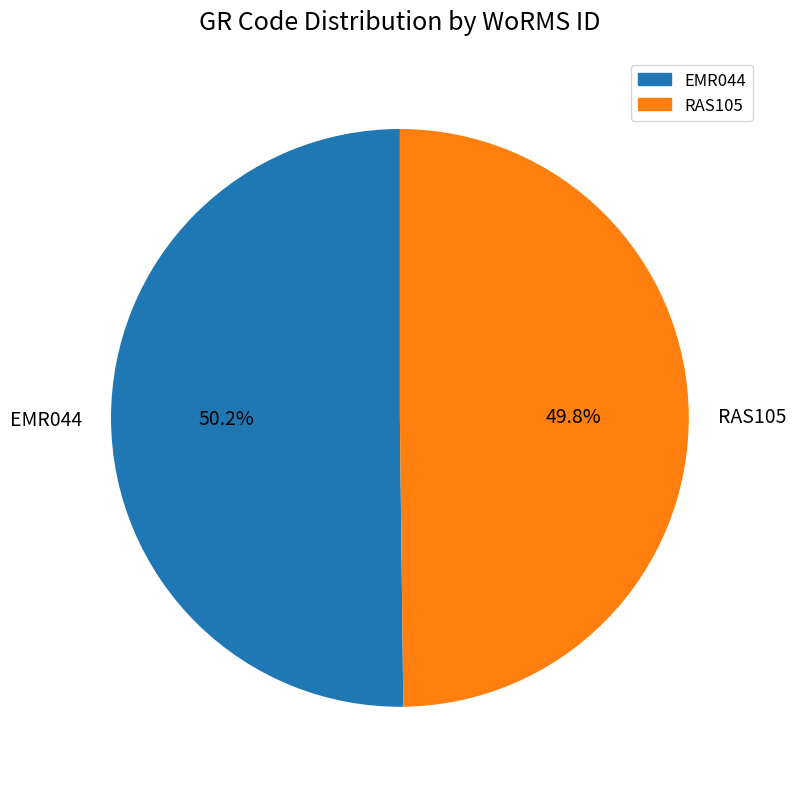

How many segments does this pie chart have?

2